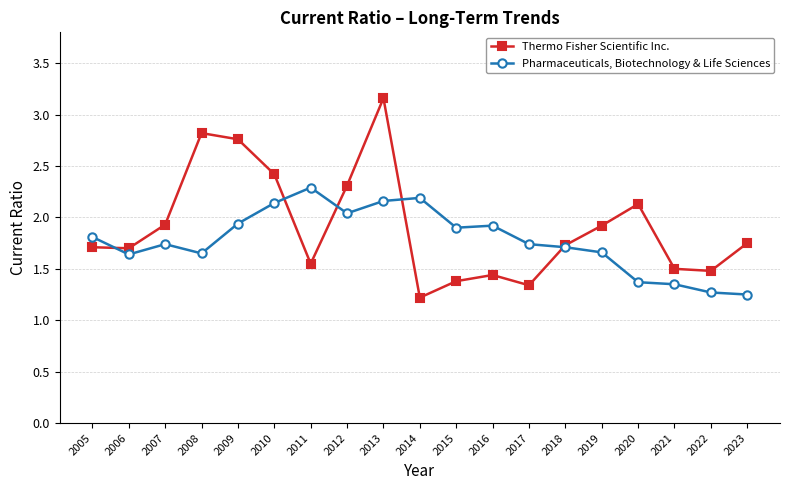

At which category does Pharmaceuticals, Biotechnology & Life Sciences reach its first local peak?

2007